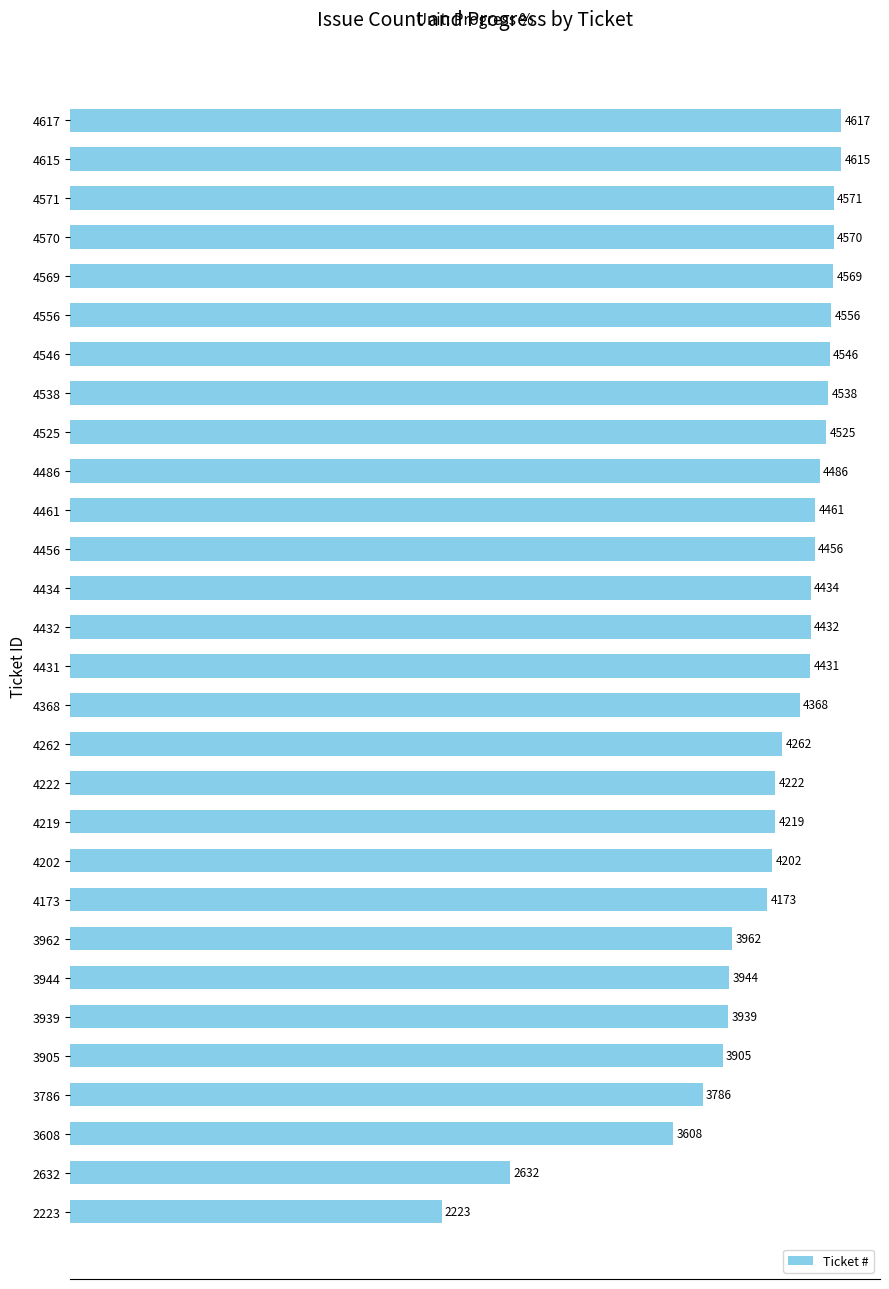

What is the average value?

4181